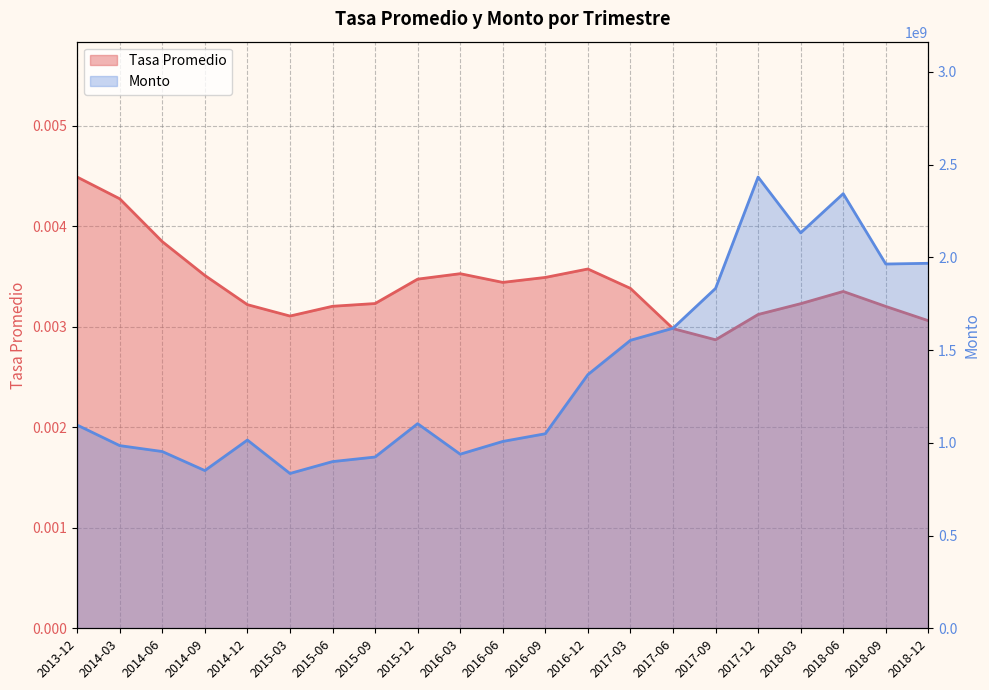

Reading right to left, list all the values displayed in this chart.

Tasa Promedio: 0.0	0.0	0.0	0.0	0.0	0.0	0.0	0.0	0.0	0.0	0.0	0.0	0.0	0.0	0.0	0.0	0.0	0.0	0.0	0.0	0.0
Monto: 1967504165.1	1963584407.2	2342776939.4	2131678633.5	2432447892.8	1832187037.6	1617325835.5	1552324526.3	1367330000.9	1048682610.6	1007174937.3	938502931.5	1103003370.5	923217618.4	898558430.6	834531076.5	1014720104.8	850270527.9	952826847.4	984690225.4	1095550052.2